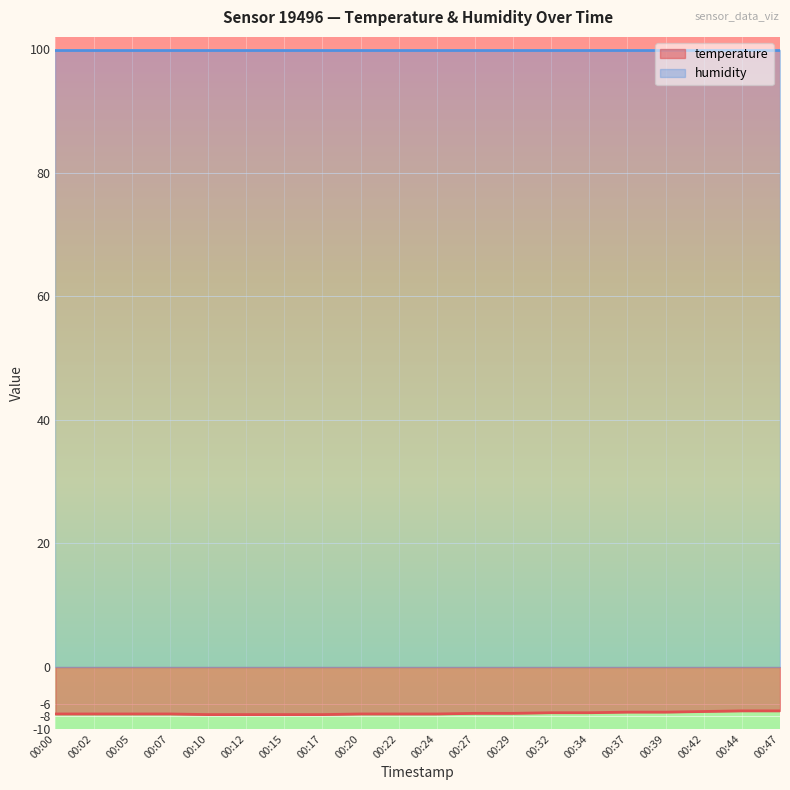

At which category does the chart reach its peak across all series?

00:44